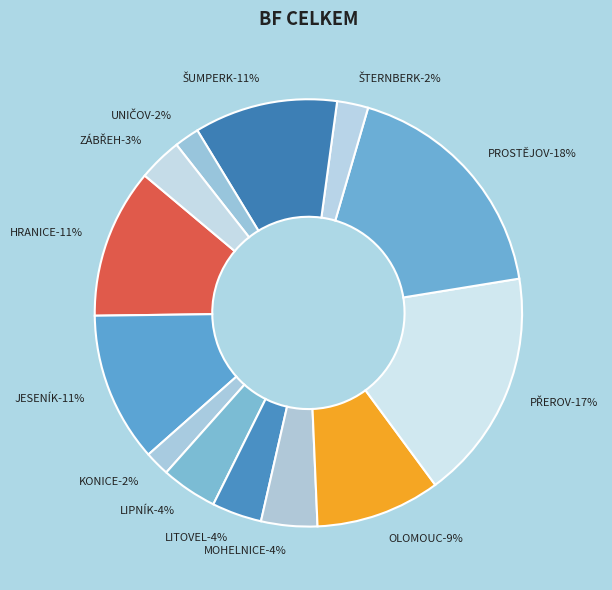

To the nearest percent, what is the average slice percentage?

8%